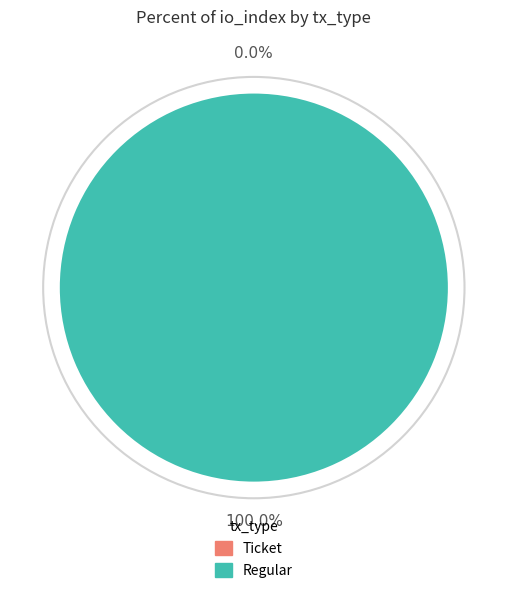

True or false: Regular accounts for 99% of the total.

False